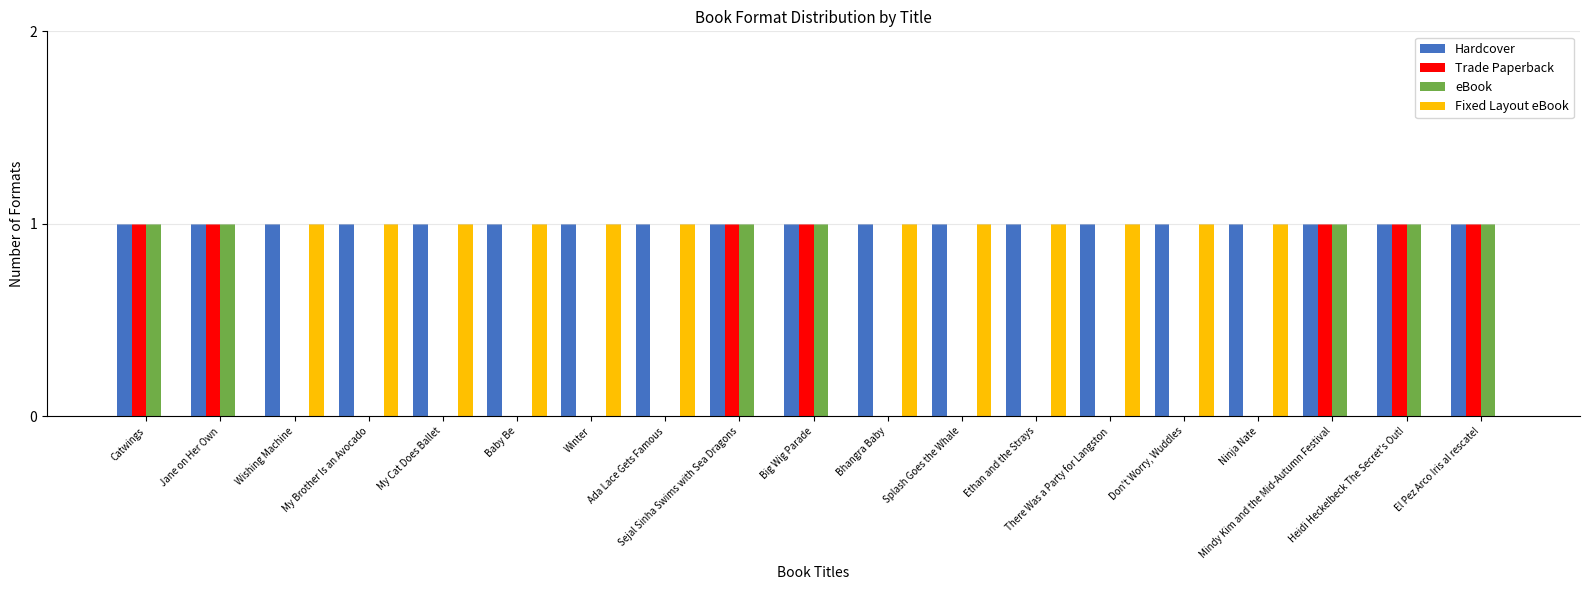

Does the chart contain stacked bars?

No